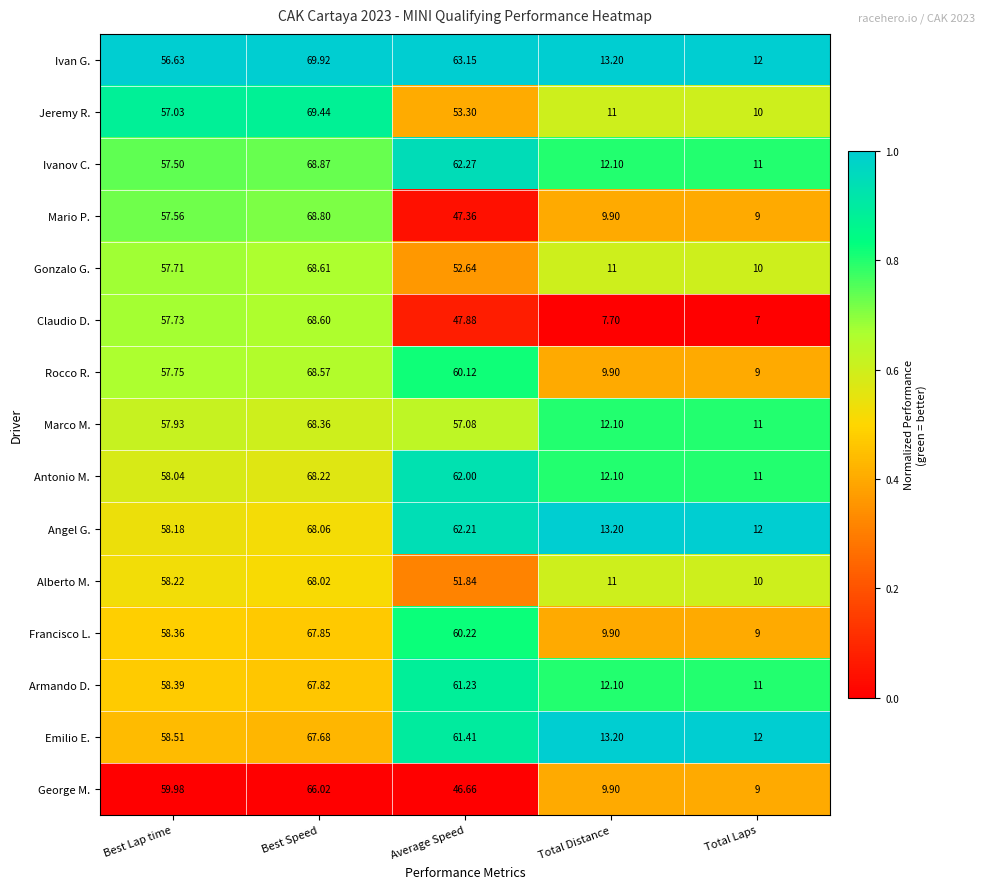

What is the difference between the highest and lowest values at Total Laps?

5.0